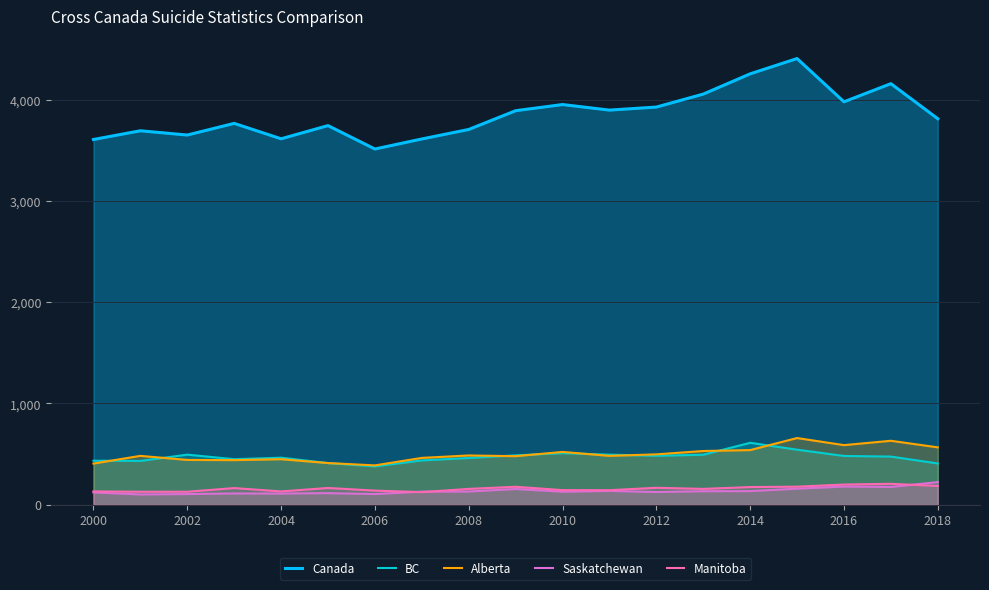

Is it true that Saskatchewan equals 106 at 2006?

True